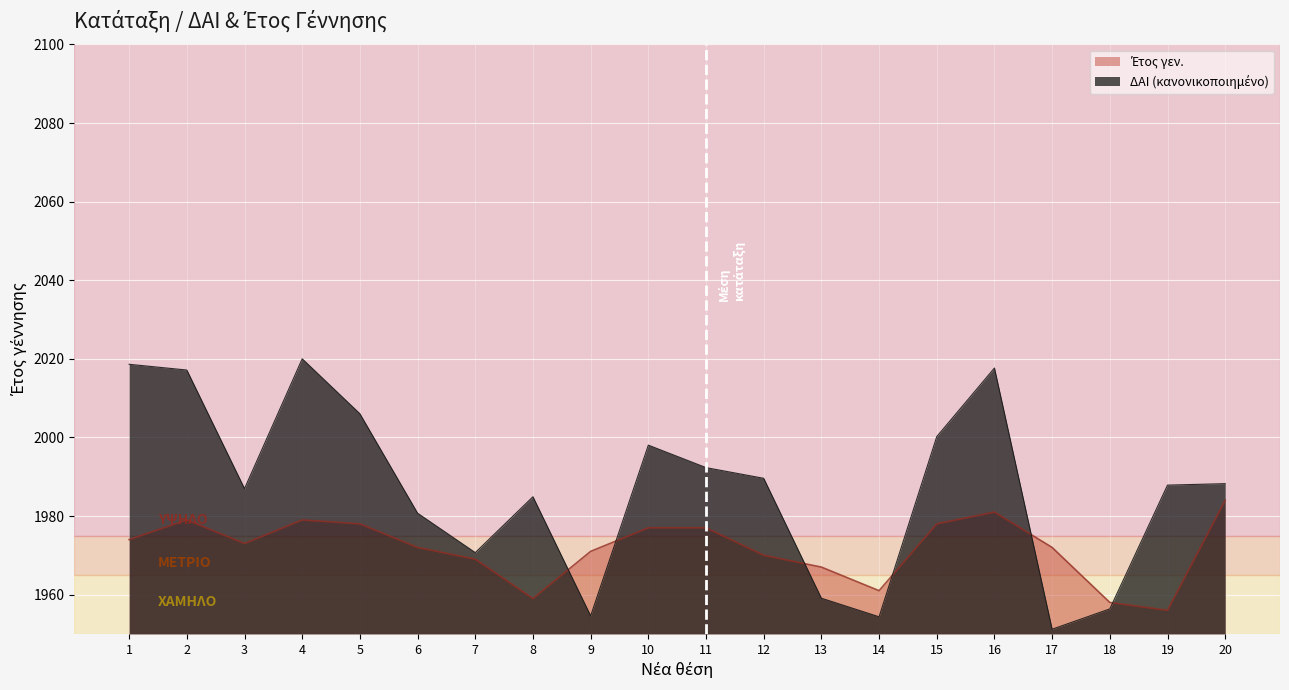

Between which two adjacent categories do ΔΑΙ and Έτος γεν. first intersect?

8 and 9